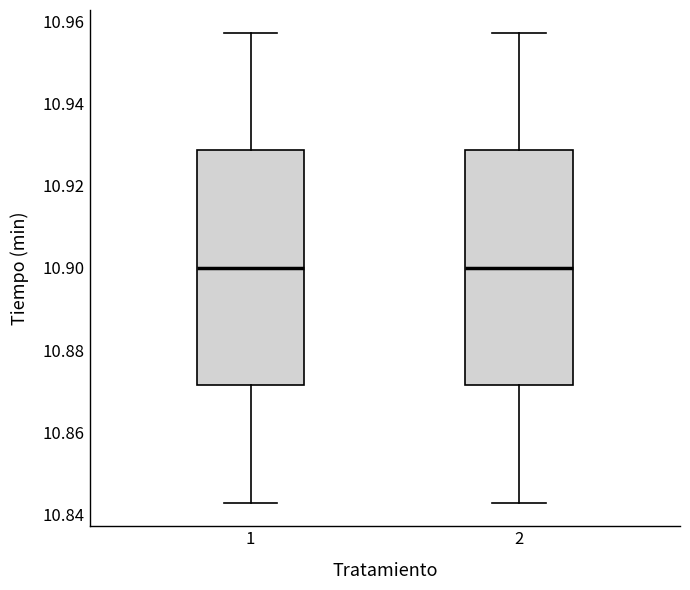

Where is the lower edge of the box at x = 2 on the y-axis? The values are not printed on the chart, so give them approximately, as read against the axis.

10.872